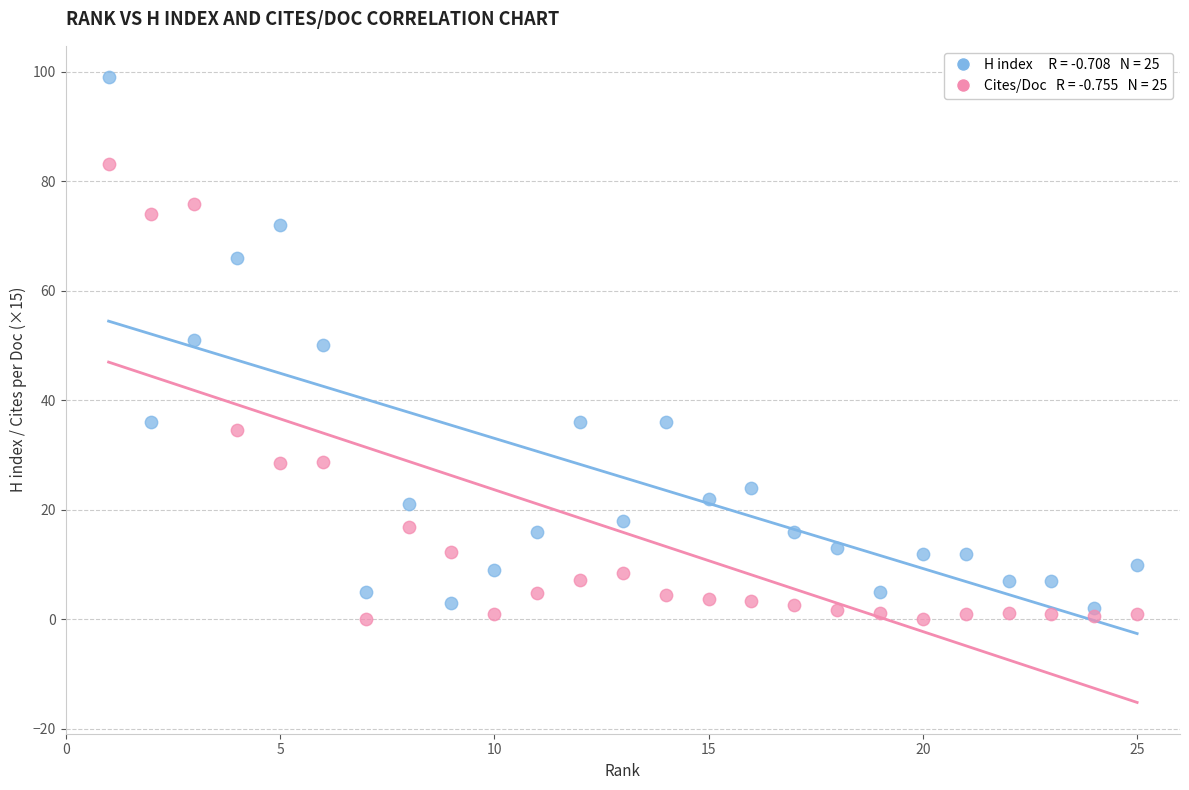

Across all data points, what is the range of Y values (max minus min)?

99.0